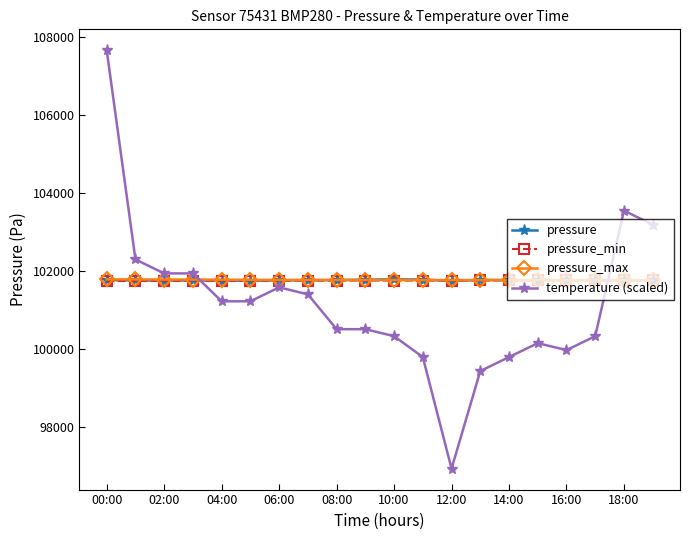

What is the minimum value shown in the chart?

96941.7